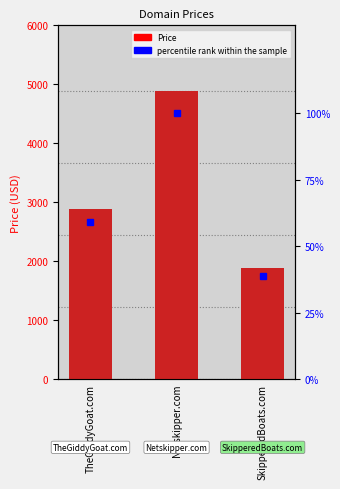

What is the sum of the percentile rank within the sample values at Netskipper.com and SkipperedBoats.com?

138.6